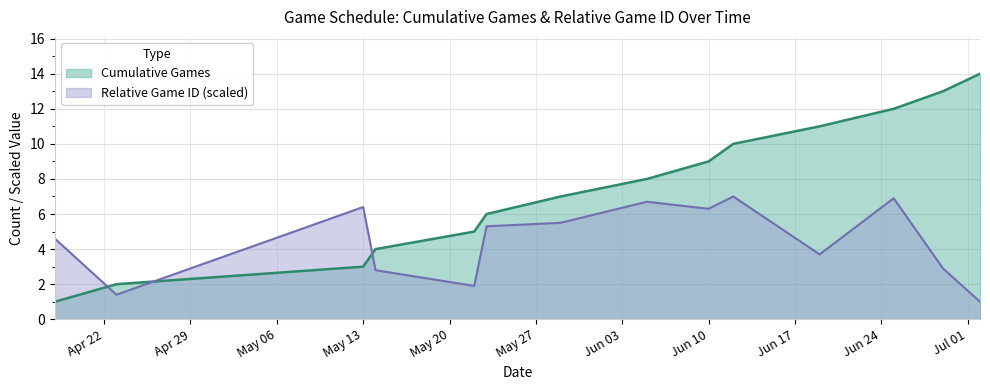

What is the difference between the highest and lowest values at Jun 10?

2.7